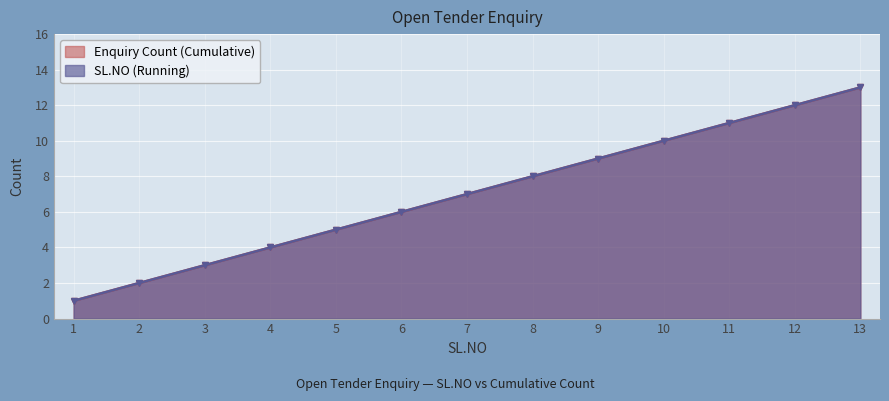

Between 2 and 8, which is larger?

8